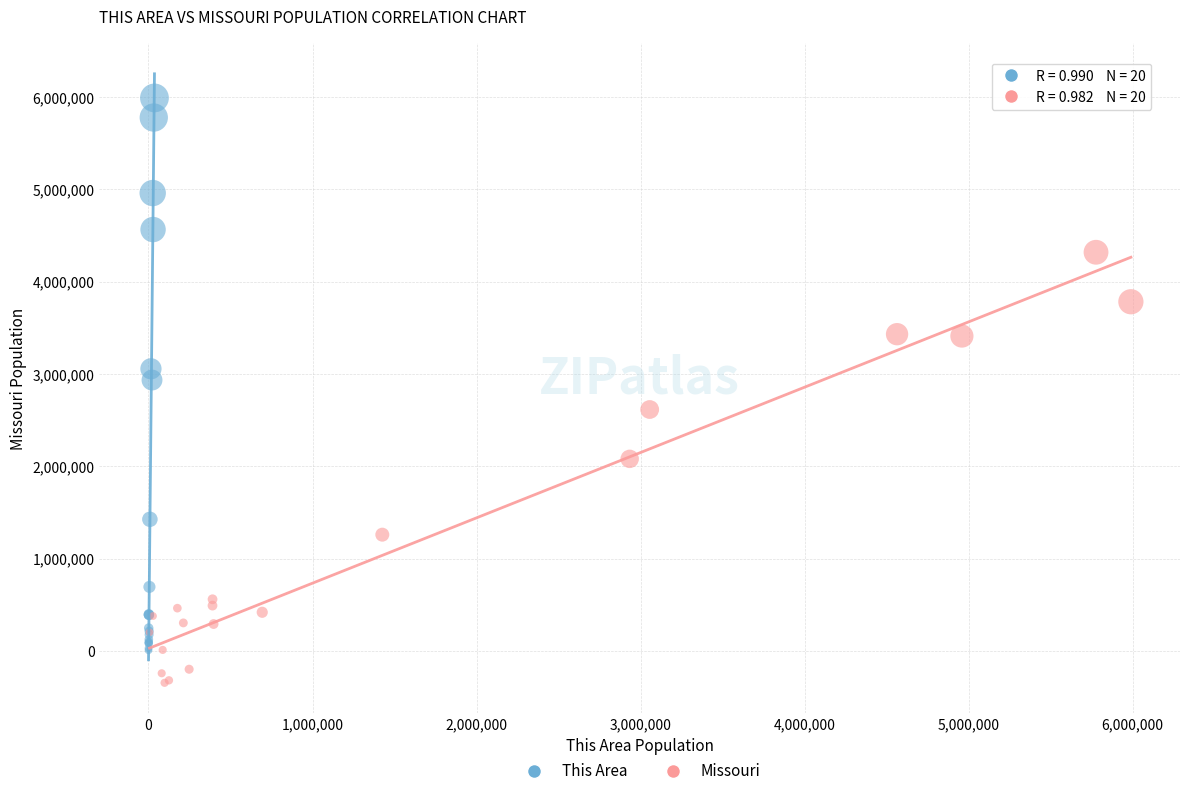

Which series reaches the minimum Y coordinate?

Missouri